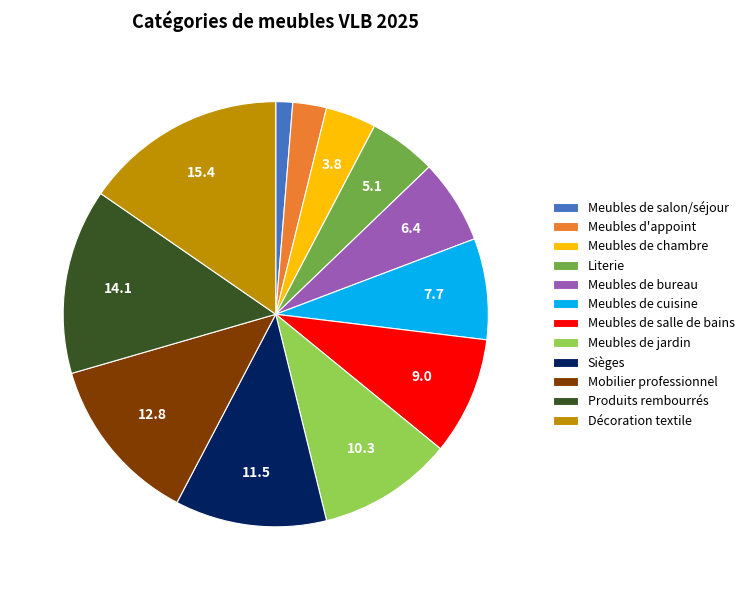

Count the number of slices in the pie.

12